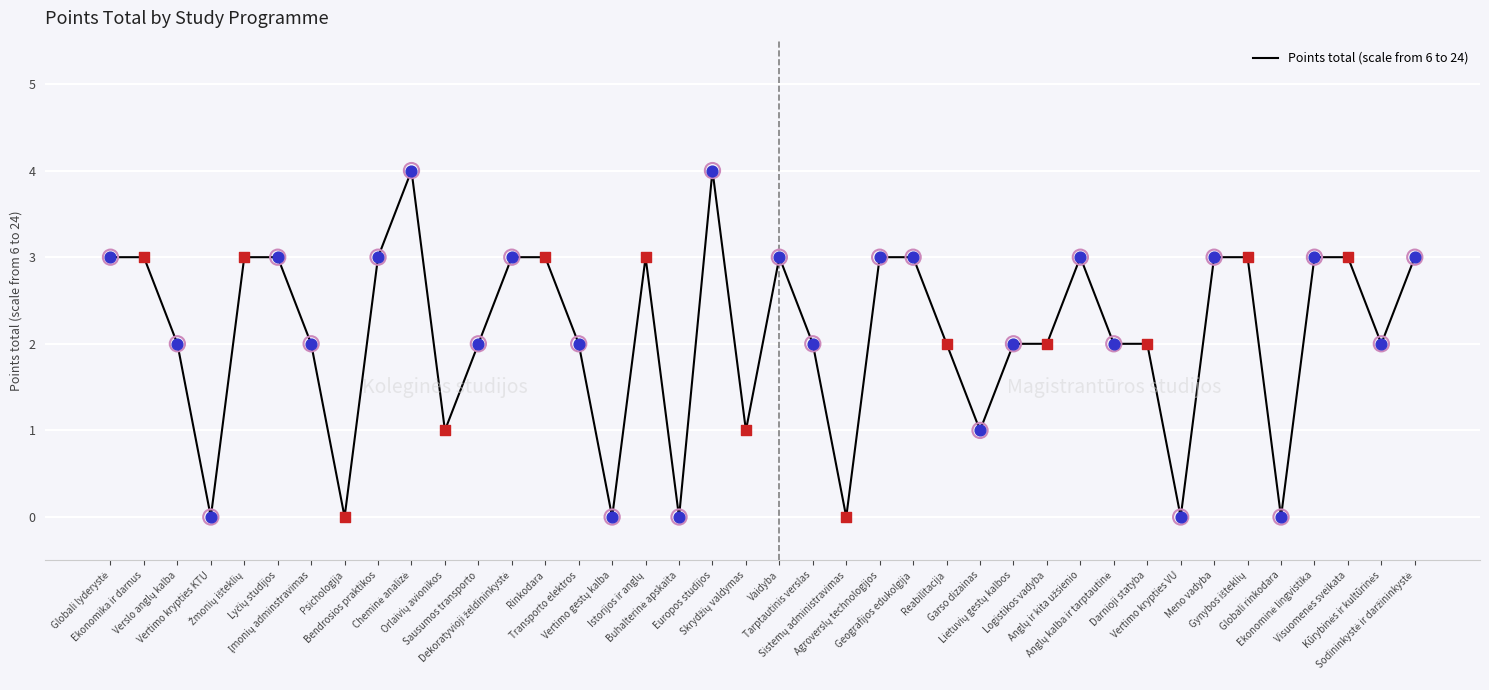

Approximately how many times larger is the value at Sausumos transporto compared to Tarptautinis verslas?

1.0